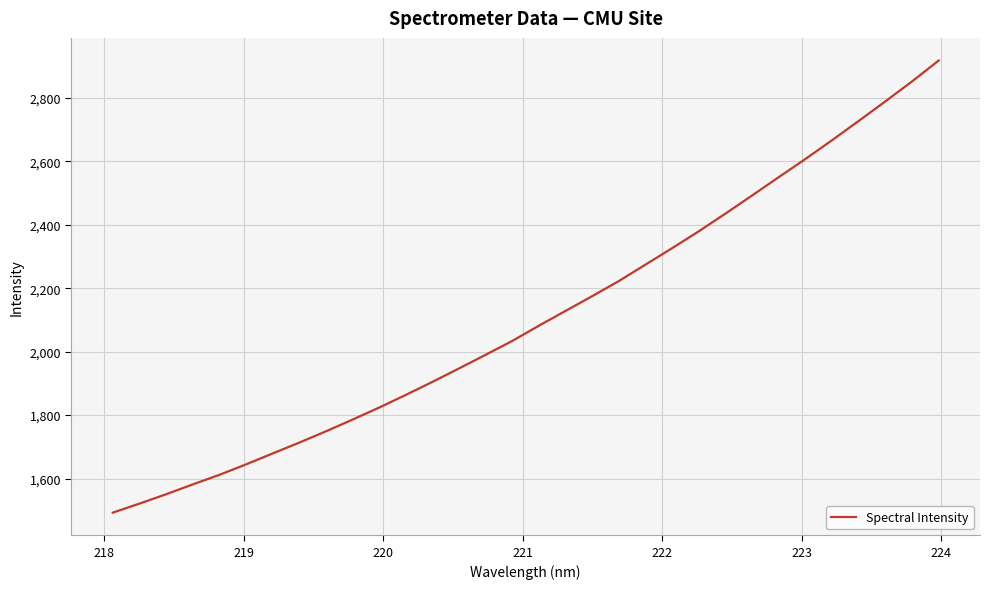

What is the difference between the maximum and minimum values?

1425.7